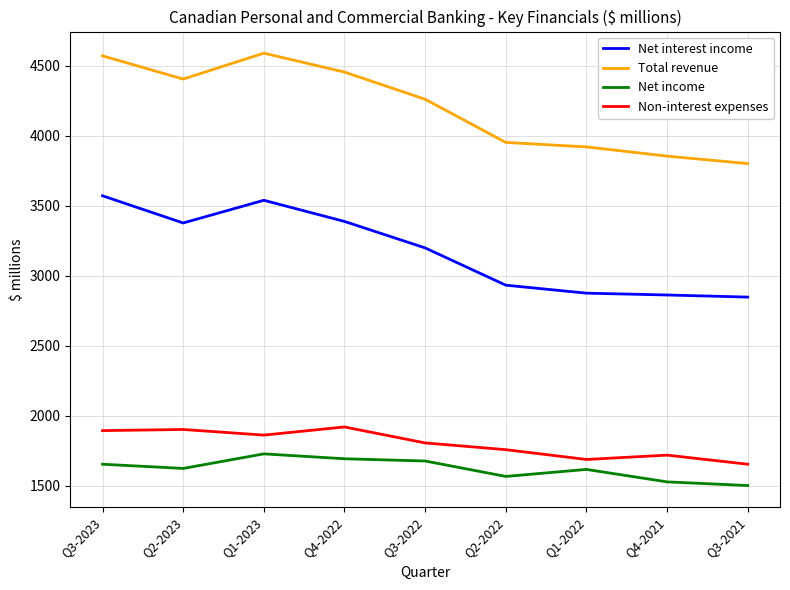

What is the sum of the Net income values at Q3-2021 and Q3-2022?

3181